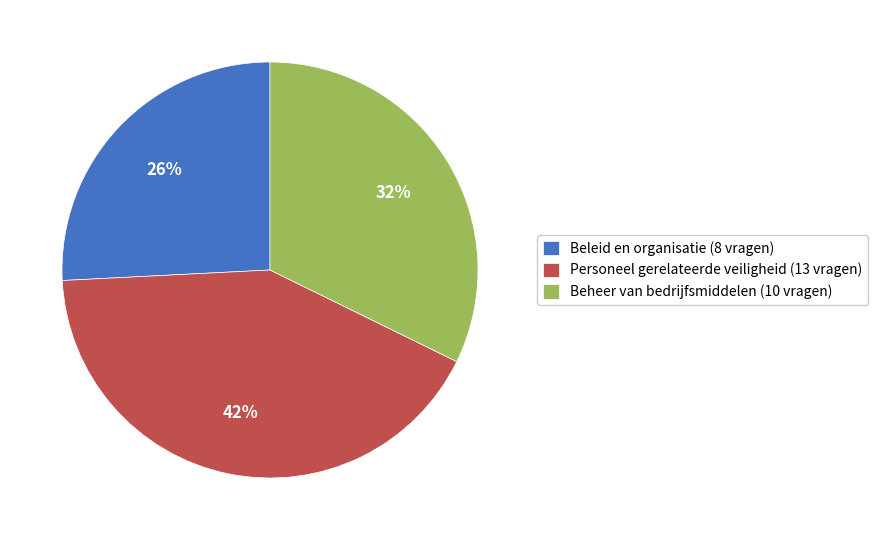

Rank the categories by value from lowest to highest.

Beleid en organisatie, Beheer van bedrijfsmiddelen, Personeel gerelateerde veiligheid